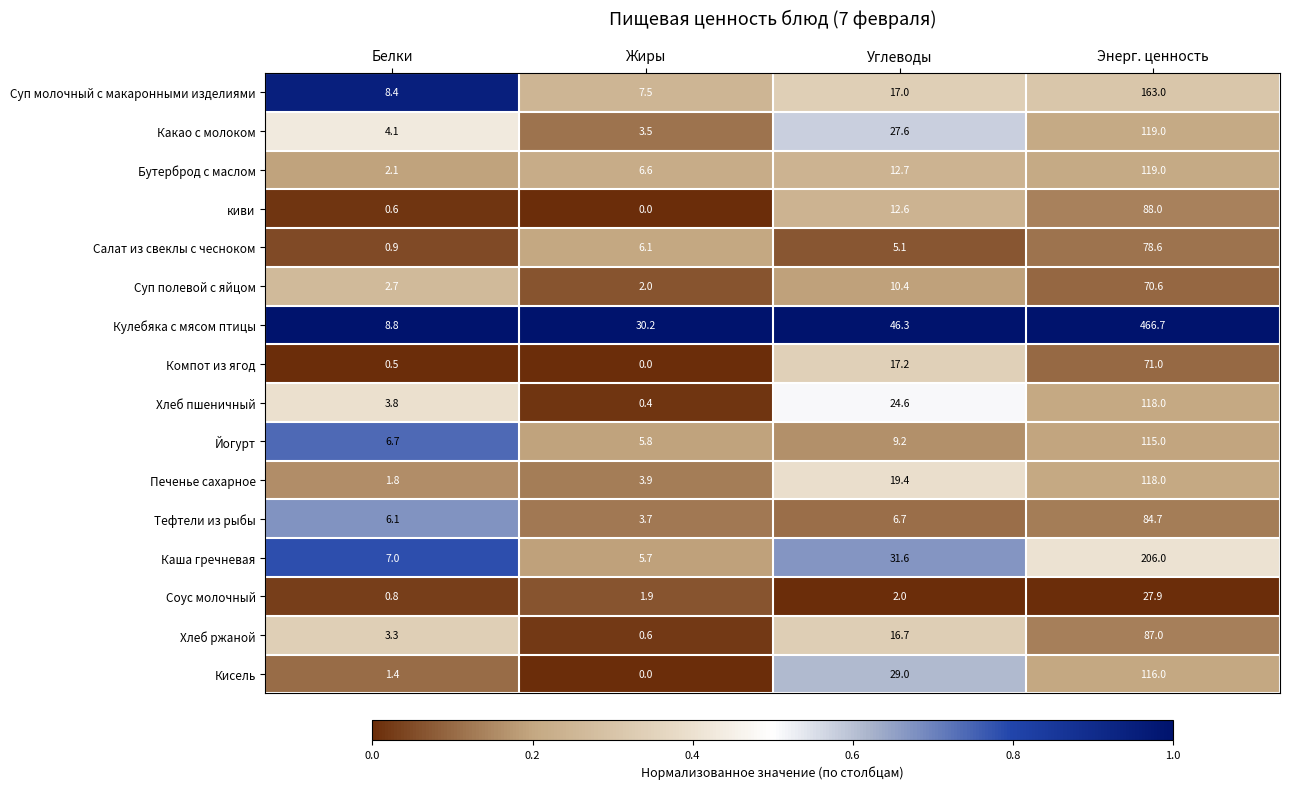

At which category does the chart reach its minimum across all series?

Жиры